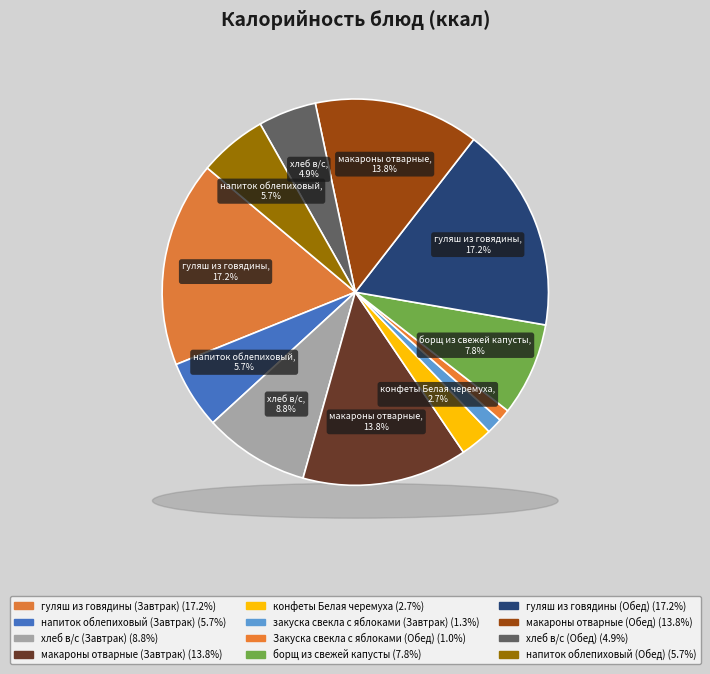

How many segments does this pie chart have?

12